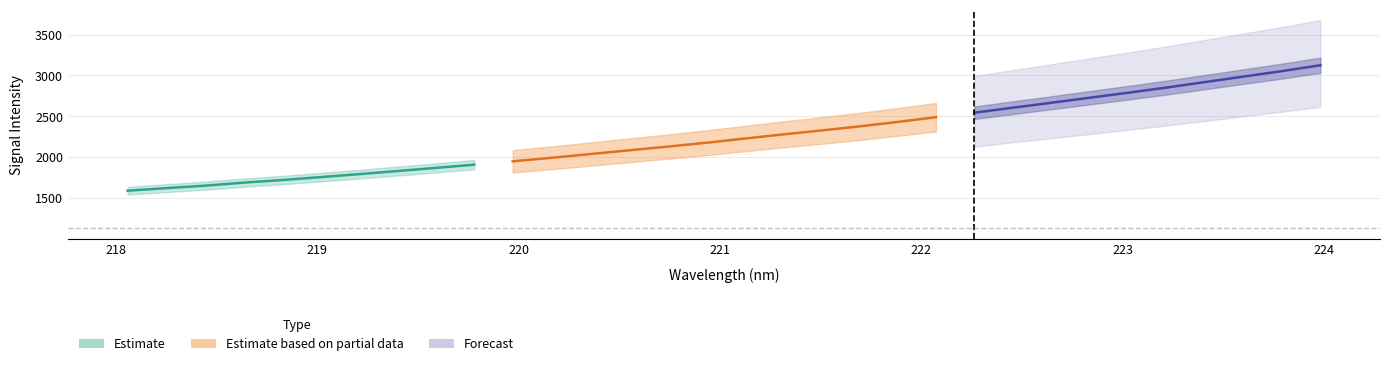

Between 15 and 12, which is larger?

15